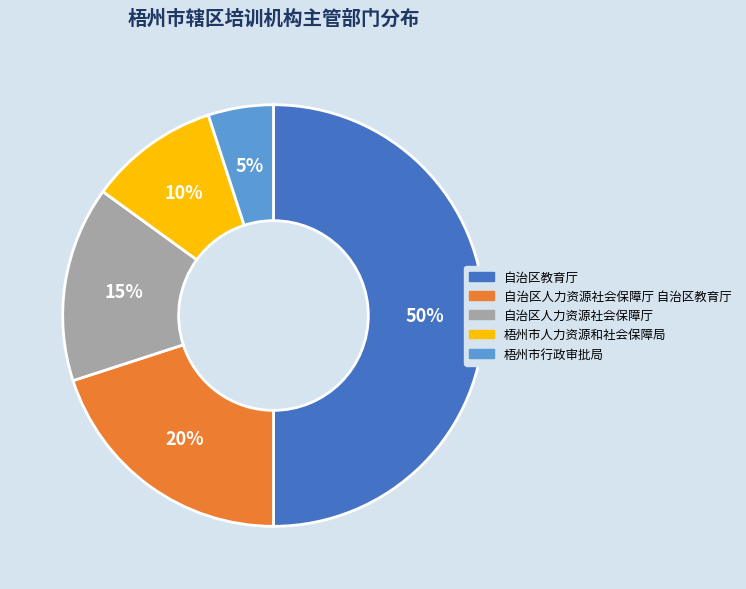

To the nearest percent, what is the average slice percentage?

20%